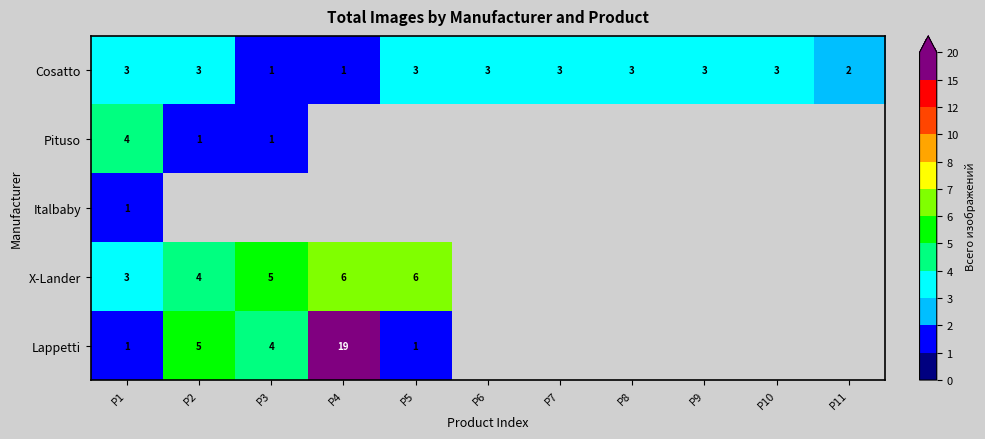

At which label is Cosatto closest to 2?

P11